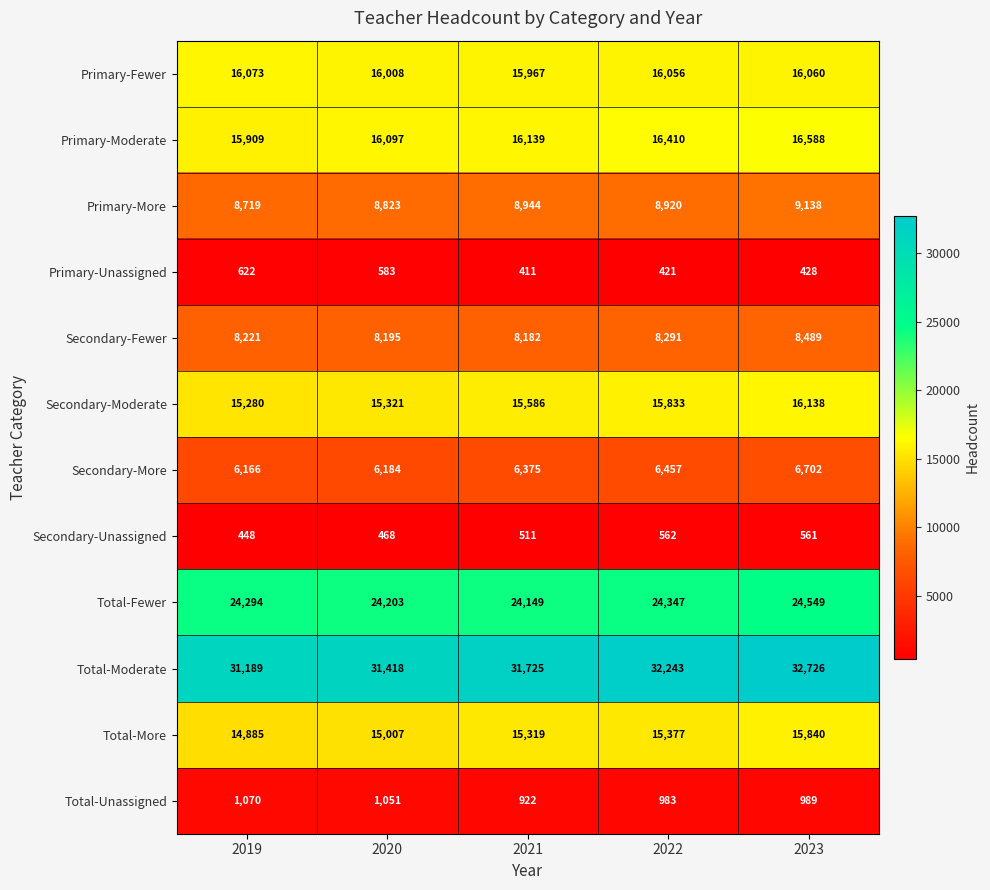

Is the value of Primary-Fewer at 2022 greater than the value of Total-Unassigned at 2023?

Yes